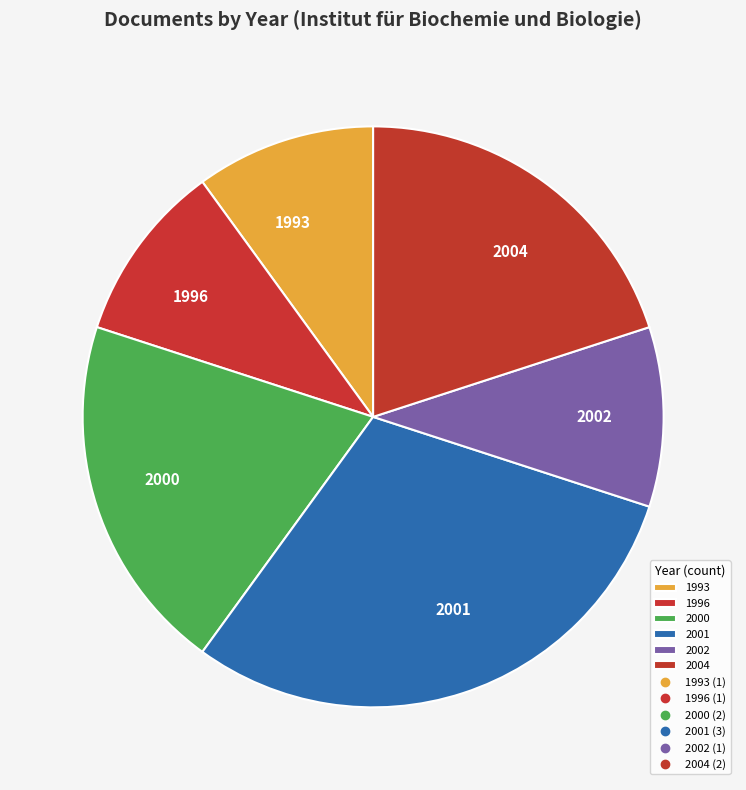

Is it true that 2002 is 10% of the pie?

True